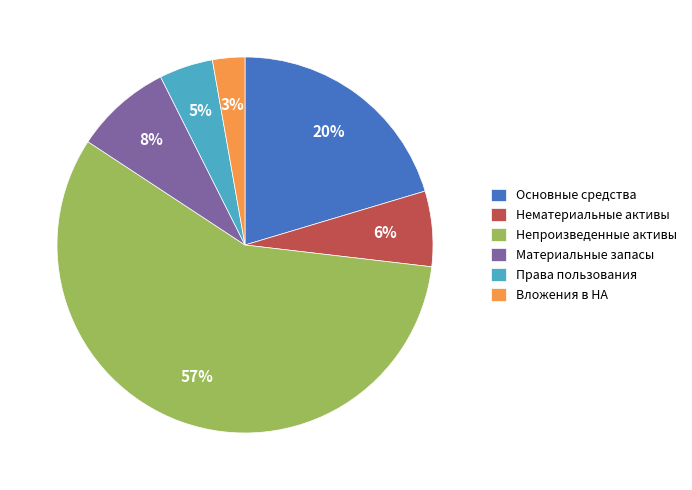

True or false: Основные средства accounts for 20% of the total.

True